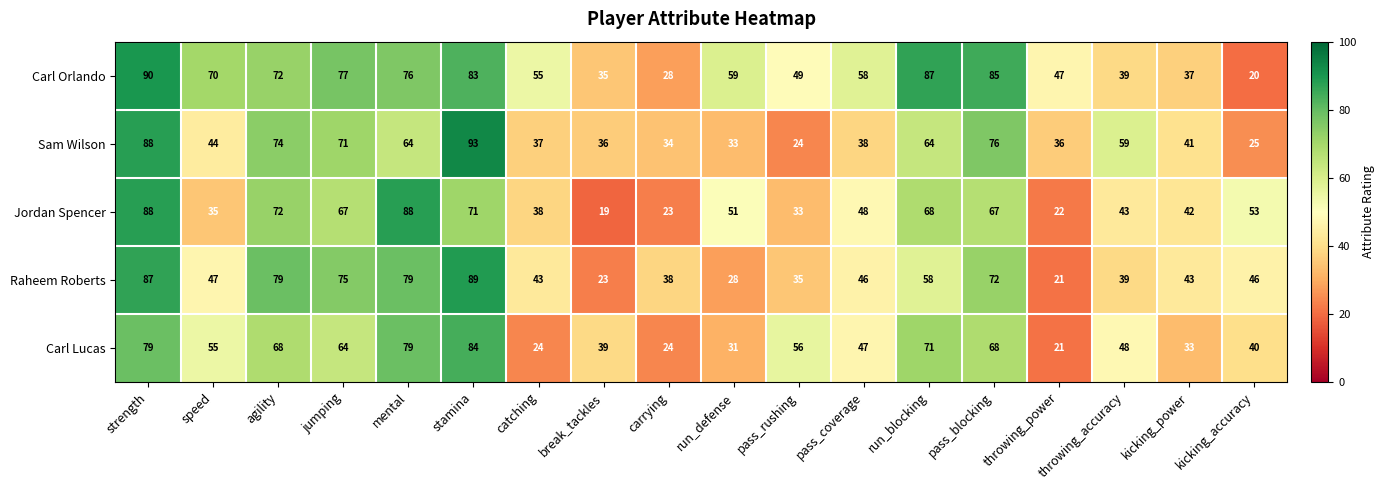

At how many categories does at least one series exceed 57?

11